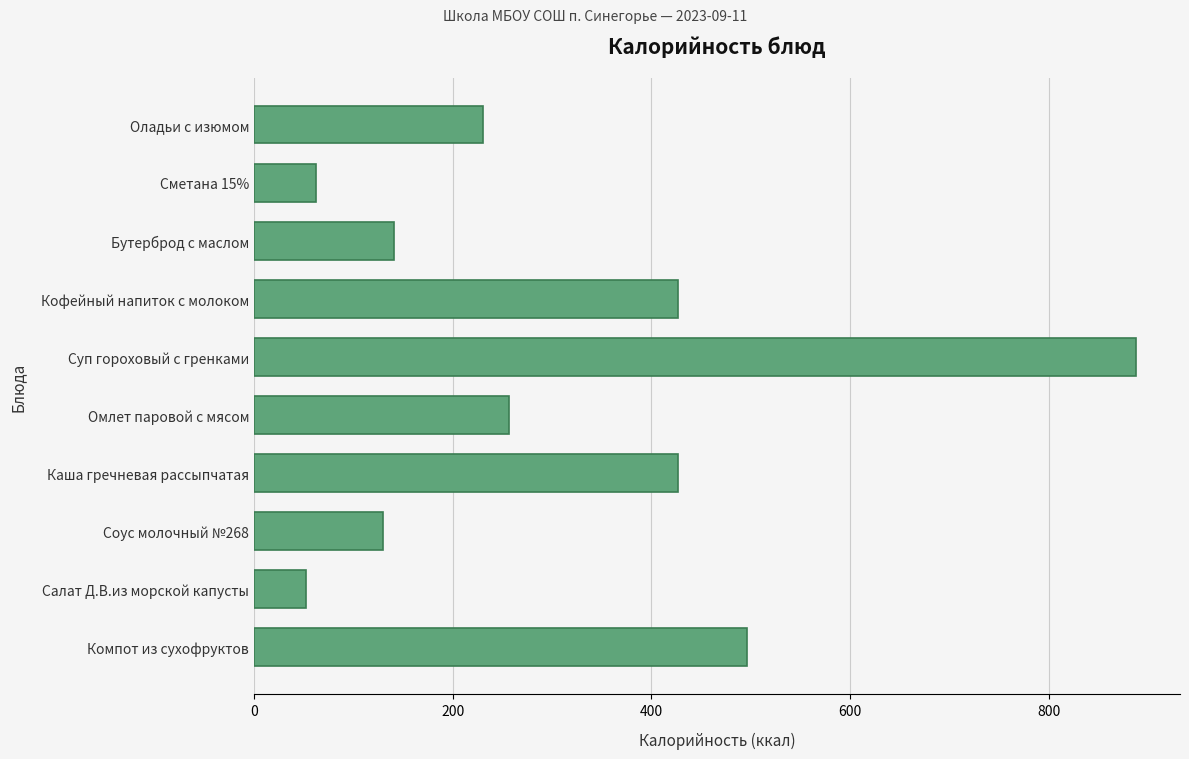

What is the minimum value shown in the chart?

52